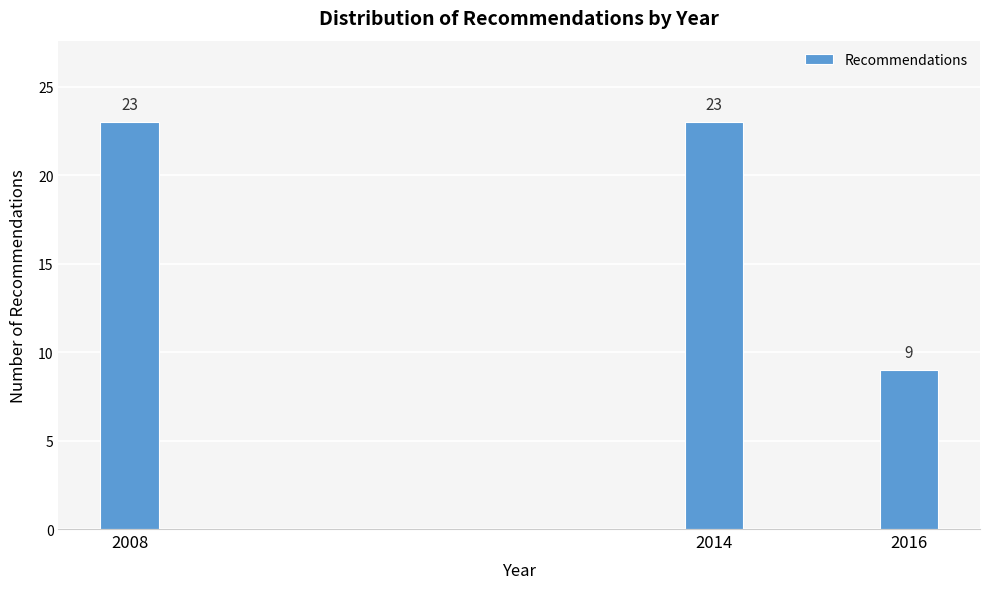

Reading left to right, transcribe all the data shown in this chart.

23	23	9